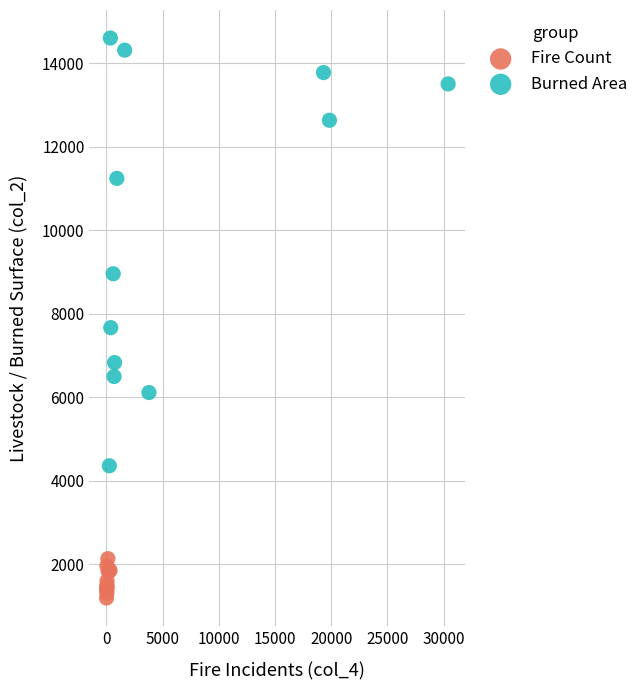

What are all the series names shown in the legend?

Fire Count, Burned Area